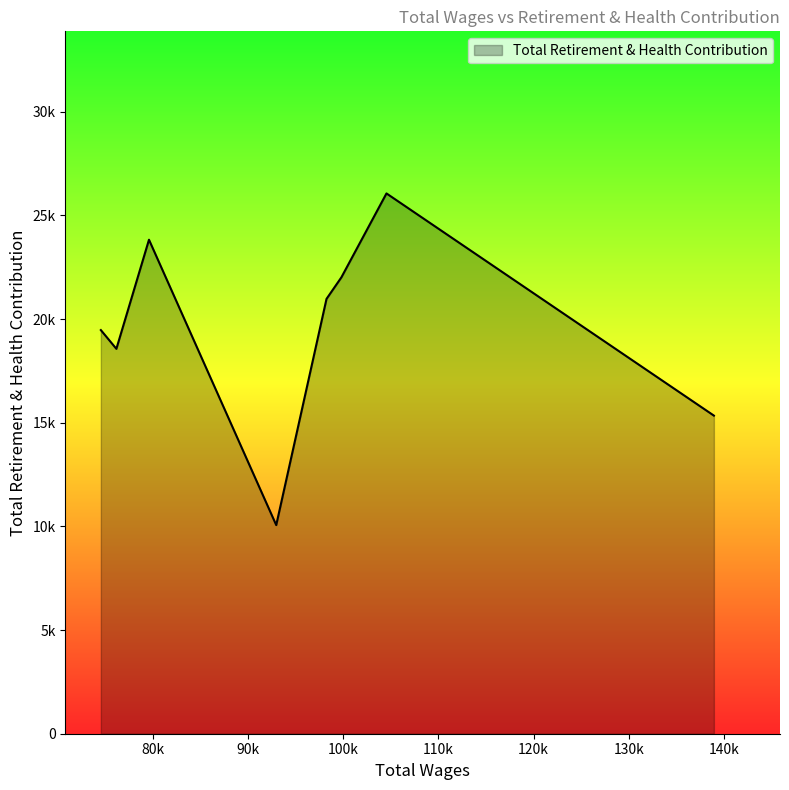

Is this an area chart (filled region under the line)?

Yes